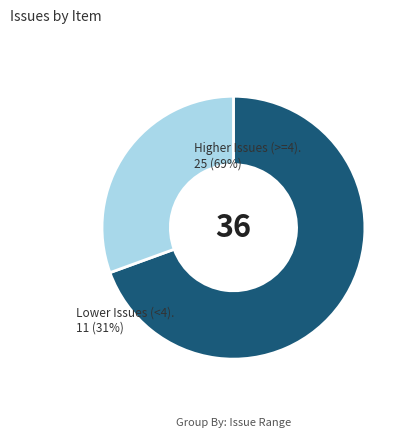

Is there a majority slice in this chart?

Yes